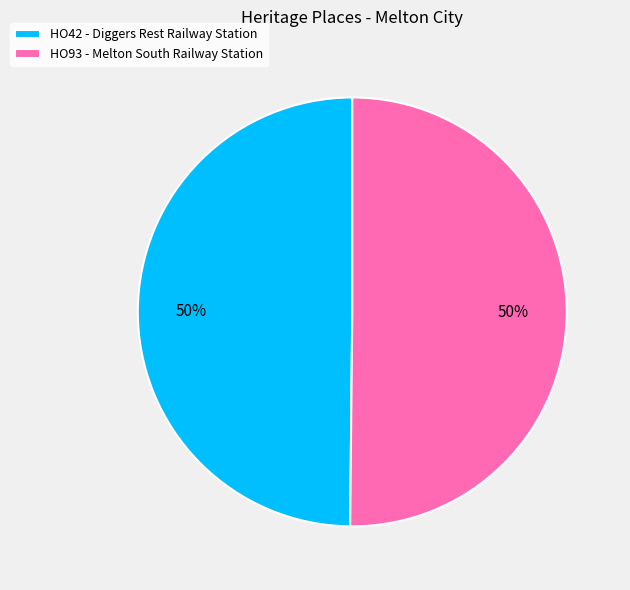

The HO42 - Diggers Rest Railway Station slice represents 50% of the pie. True or false?

True